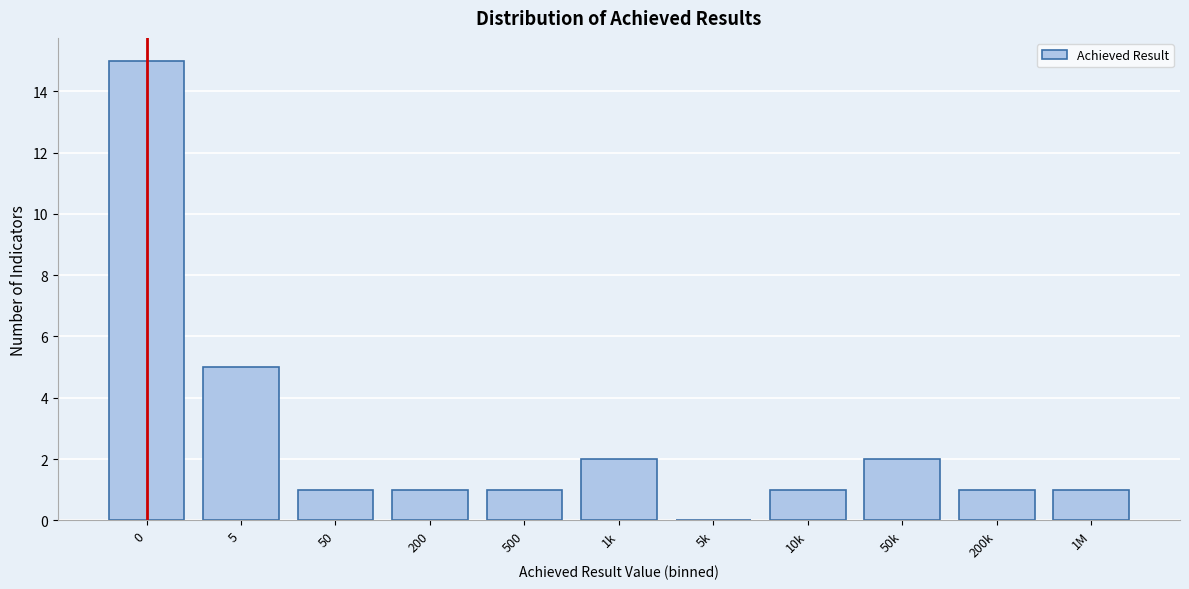

Reading right to left, extract all data points from this chart.

1M=1	200k=1	50k=2	10k=1	5k=0	1k=2	500=1	200=1	50=1	5=5	0=15